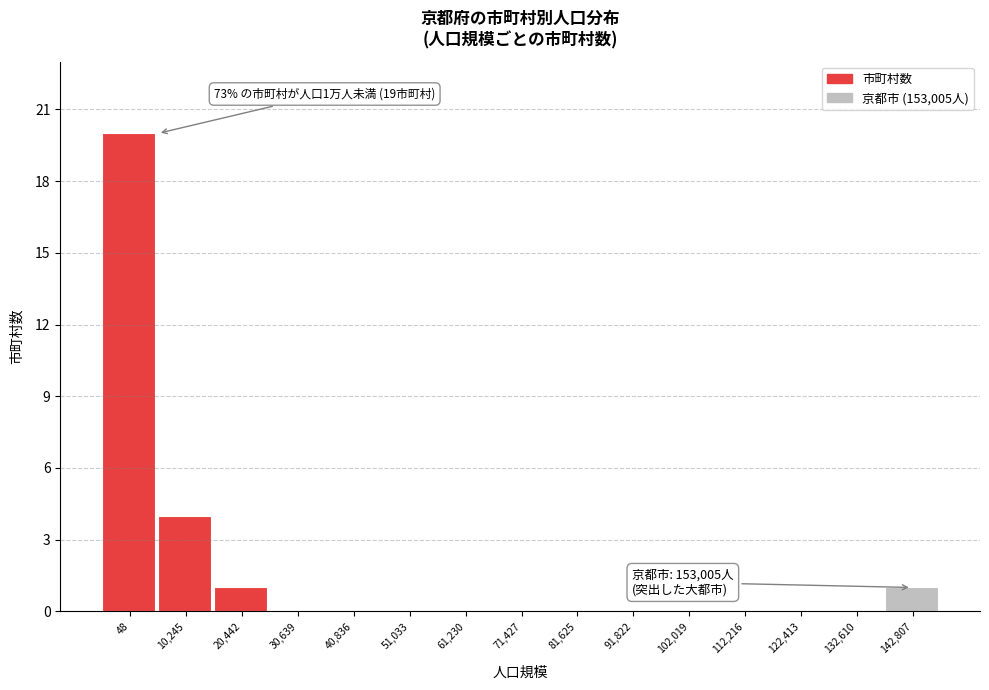

Reading left to right, transcribe all the data shown in this chart.

48=20	10,245=4	20,442=1	30,639=0	40,836=0	51,033=0	61,230=0	71,427=0	81,625=0	91,822=0	102,019=0	112,216=0	122,413=0	132,610=0	142,807=1